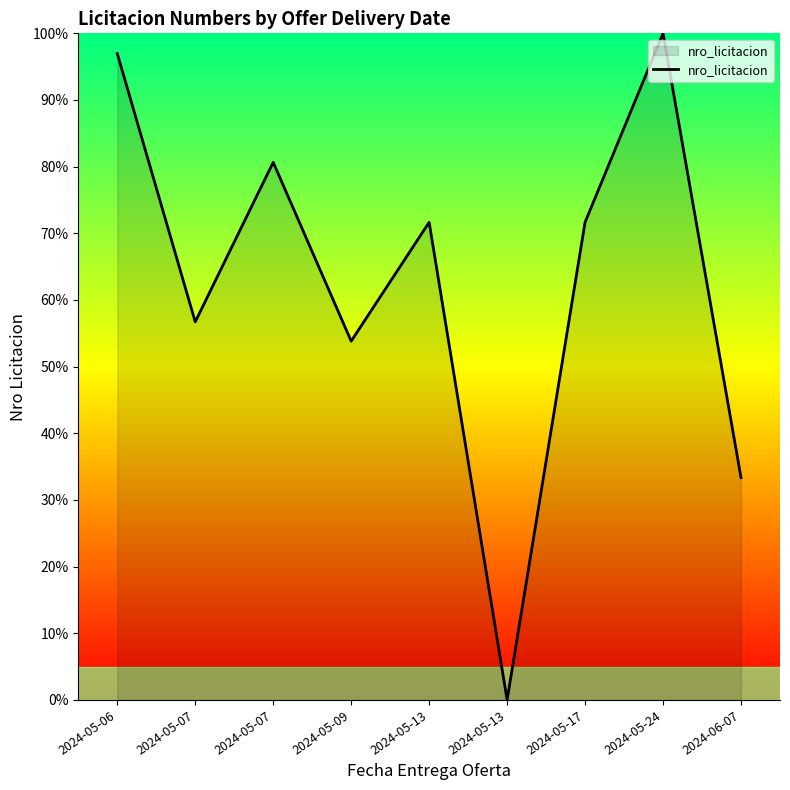

Does the chart have visible grid lines?

No